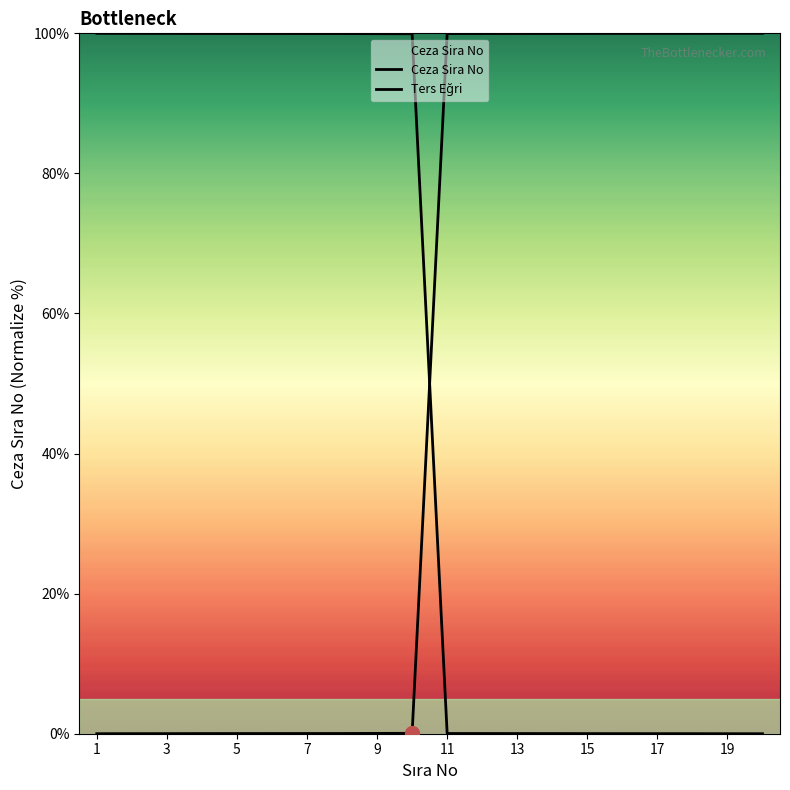

What are all the series names shown in the legend?

Ceza Sira No, Ters Eğri